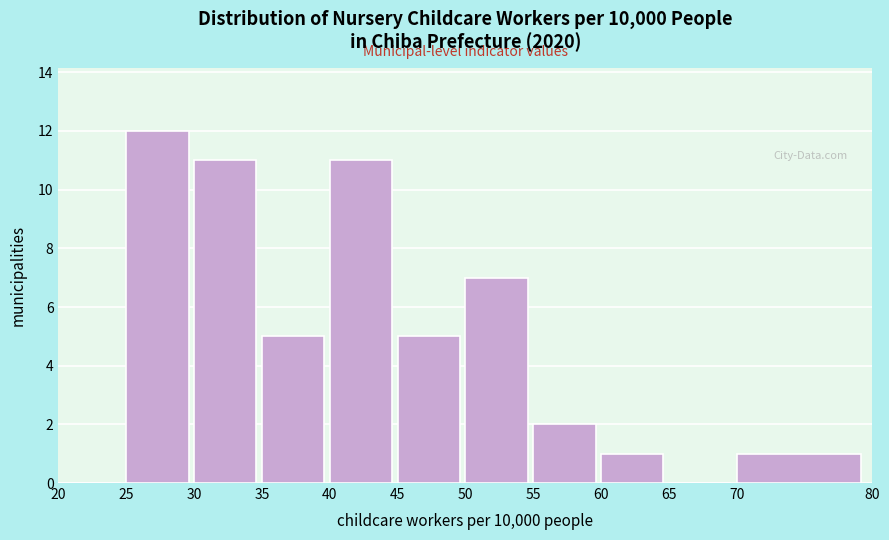

Reading left to right, list every bar in this chart as the range it spans on the x-axis followed by its height. The values are not printed on the chart, so give them approximately, as read against the axis.

20 to 25: 0
25 to 30: 12
30 to 35: 11
35 to 40: 5
40 to 45: 11
45 to 50: 5
50 to 55: 7
55 to 60: 2
60 to 65: 1
65 to 70: 0
70 to 80: 1